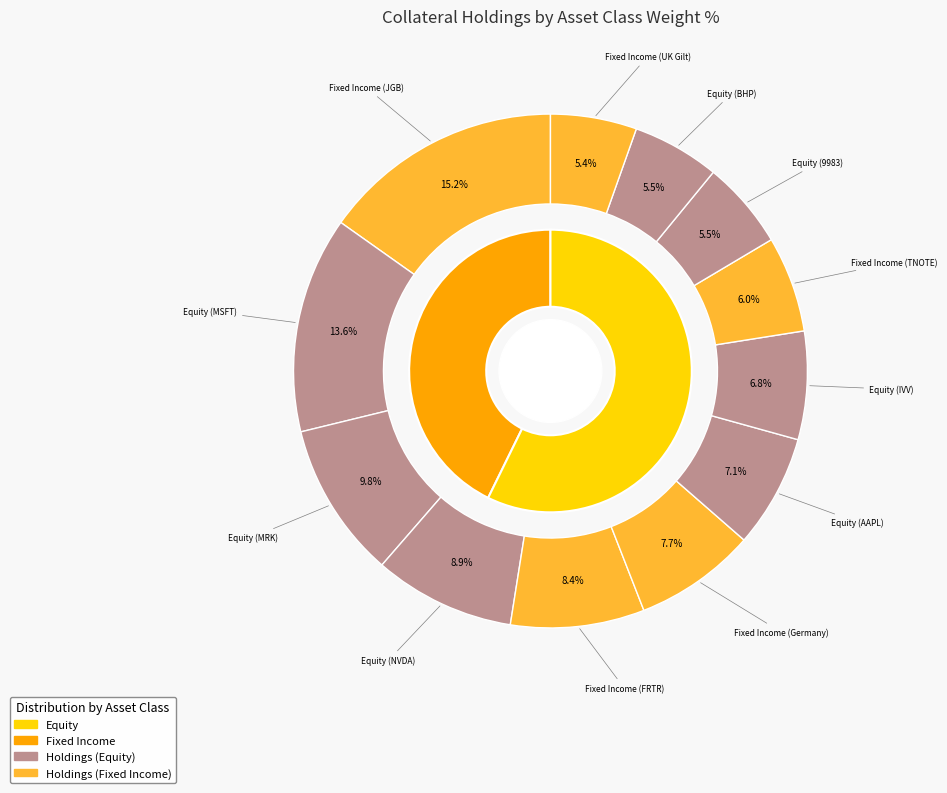

True or false: Fixed Income (UK Gilt) accounts for 20% of the total.

False